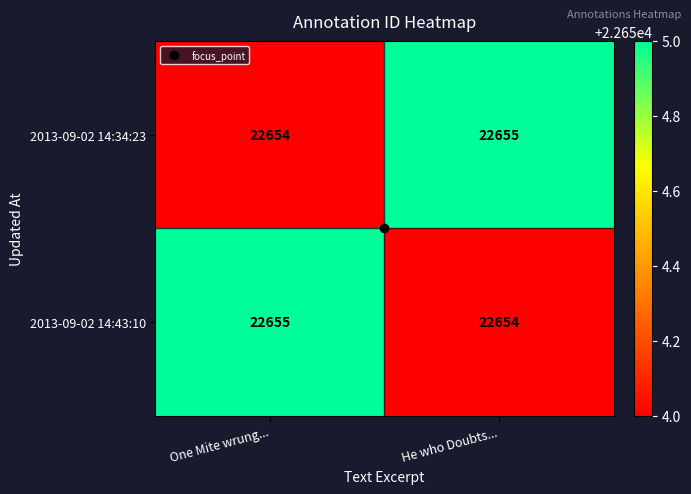

Is the value of 2013-09-02 14:34:23 at He who Doubts... greater than the value of 2013-09-02 14:43:10 at He who Doubts...?

Yes